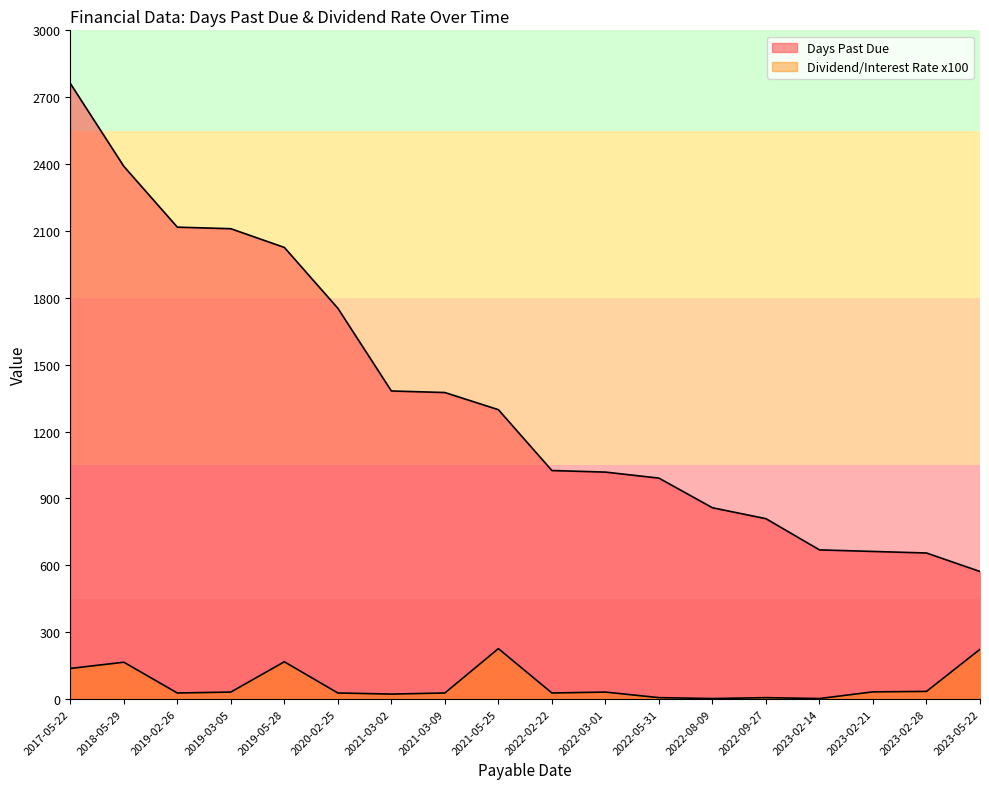

How many categories are shown in the chart?

18